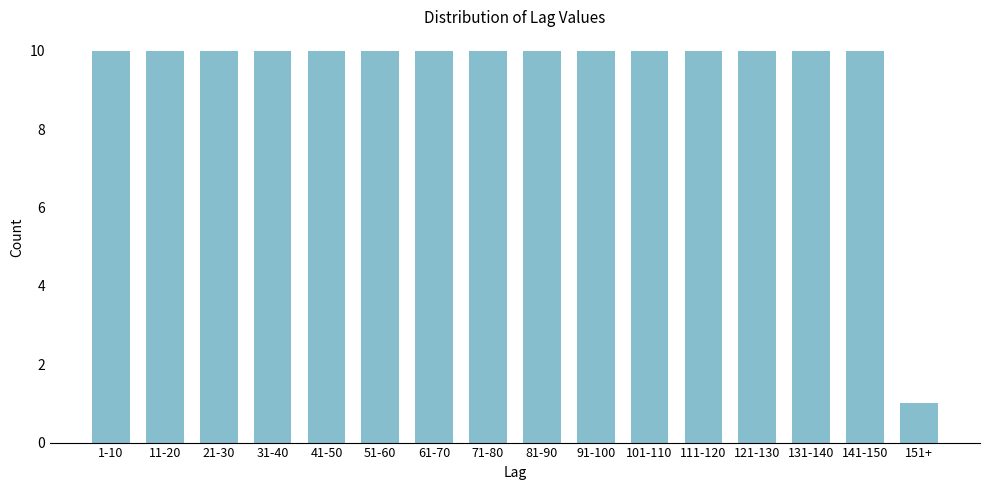

Reading left to right, extract all data points from this chart.

10	10	10	10	10	10	10	10	10	10	10	10	10	10	10	1